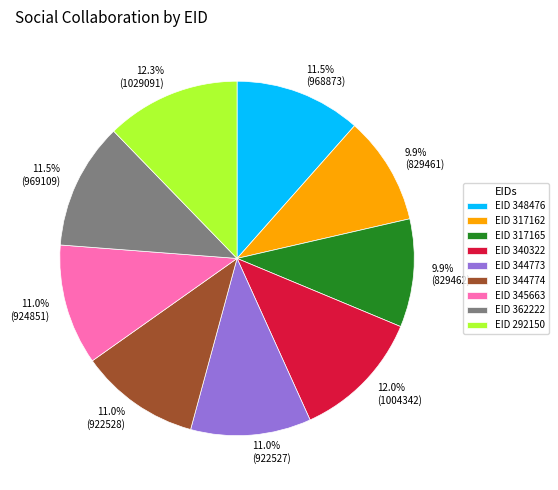

To the nearest percent, what is the average slice percentage?

11%